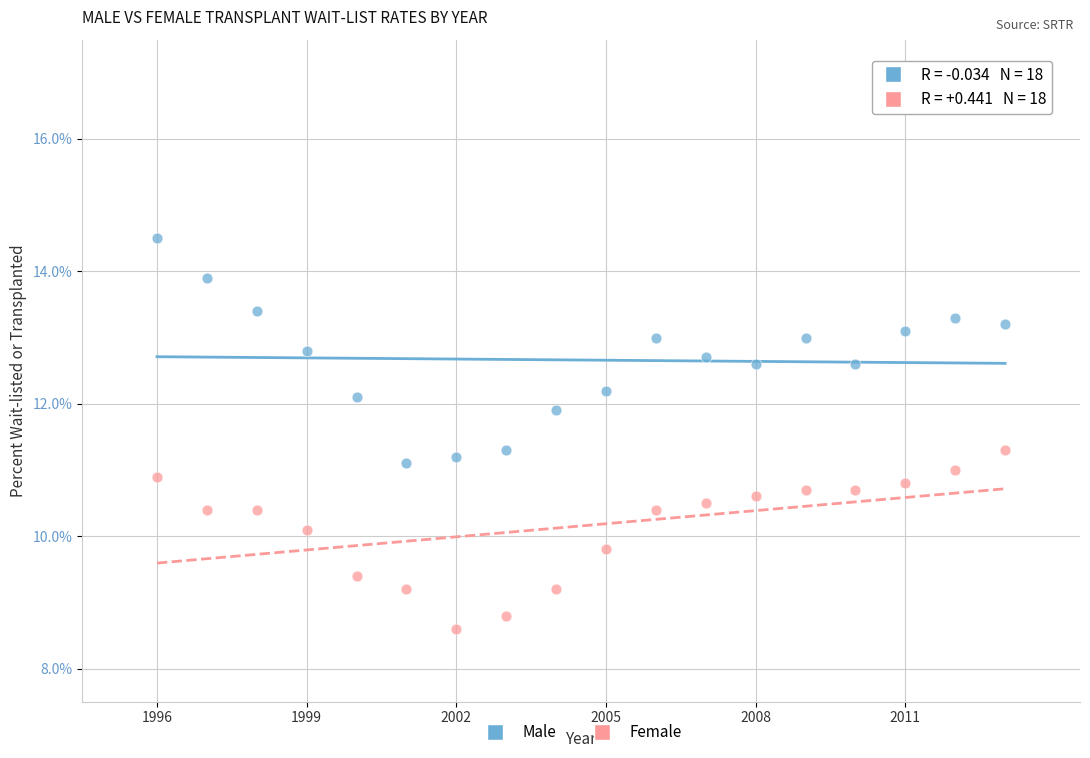

What is the X range (max minus min) for the scatter plot?

17.0